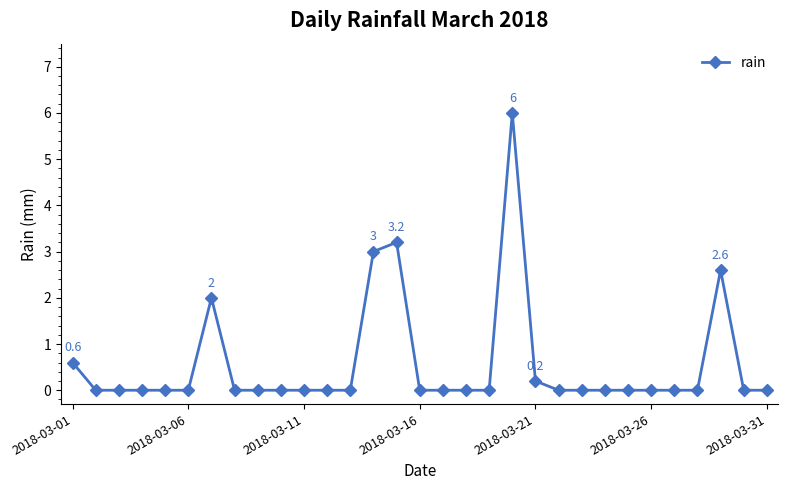

What is the value of the 20th point from the left?

6.0